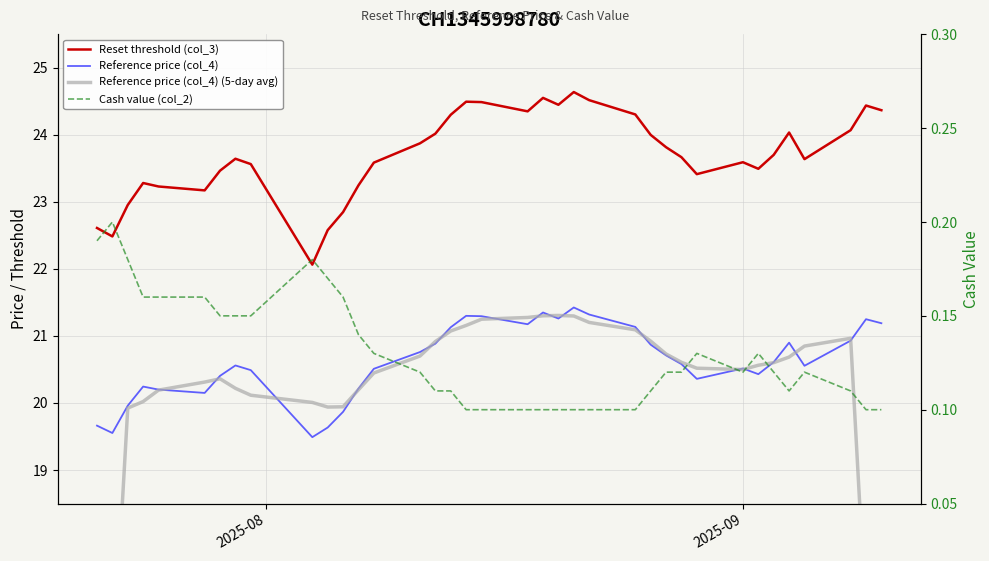

How many values in the Reference price (col_4) (5-day avg) series are below 20?

7